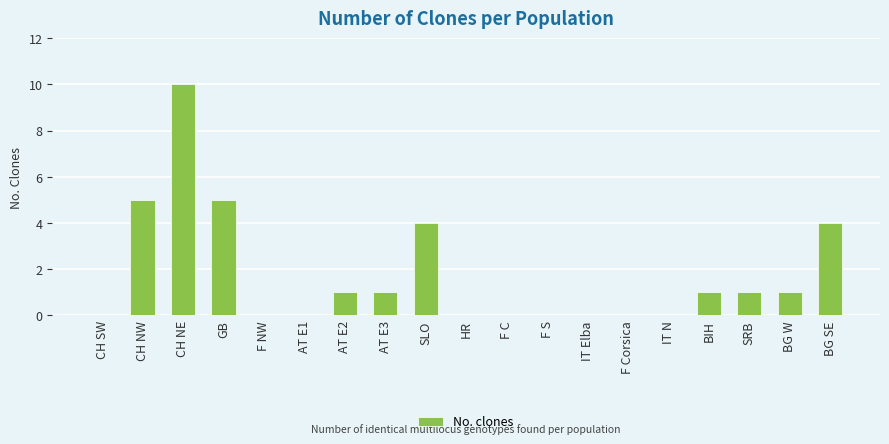

What value does the data have at CH NW, to the nearest 5?

5